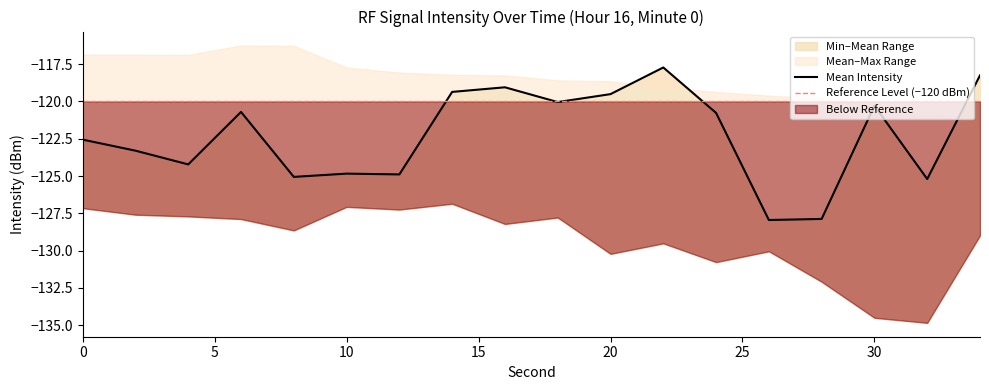

List the labels in order of Min Intensity (dBm) value, largest first.

14, 10, 0, 12, 2, 4, 18, 6, 16, 8, 34, 22, 26, 20, 24, 28, 30, 32